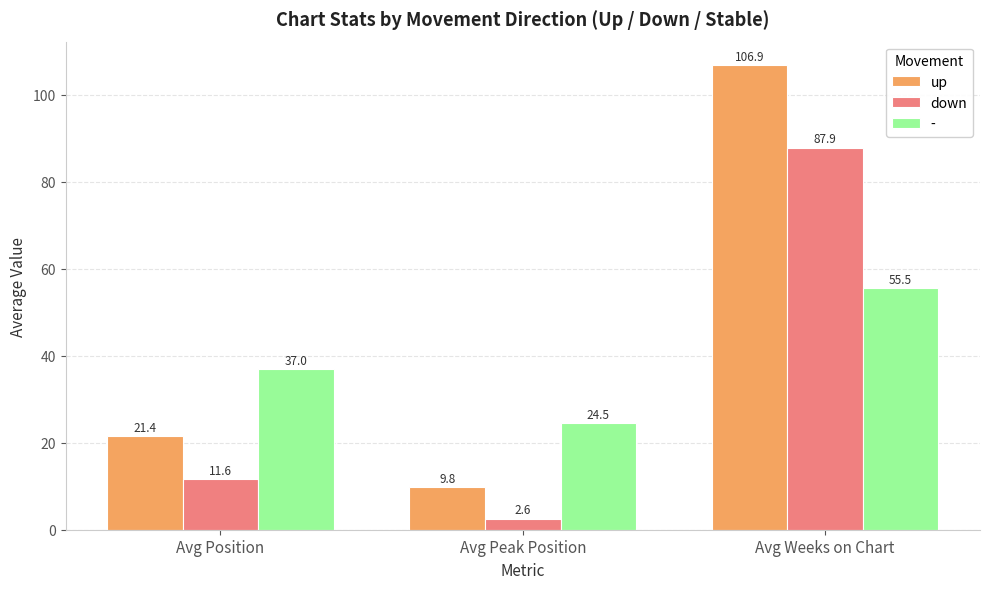

What is the spread (max minus min) of values at Avg Weeks on Chart?

51.4